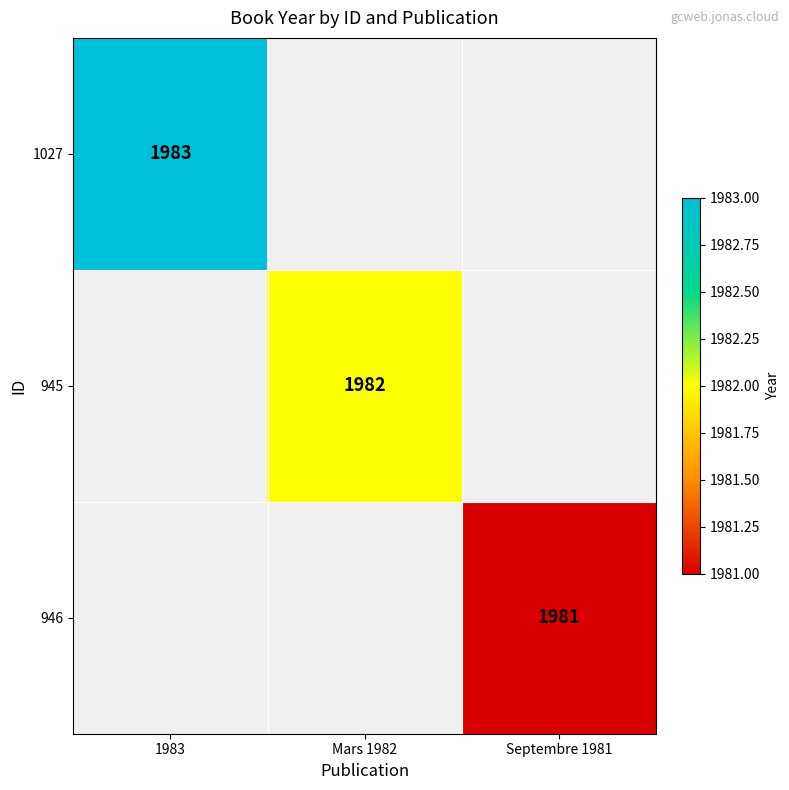

List the series in order of their peak value, highest first.

1027, 945, 946